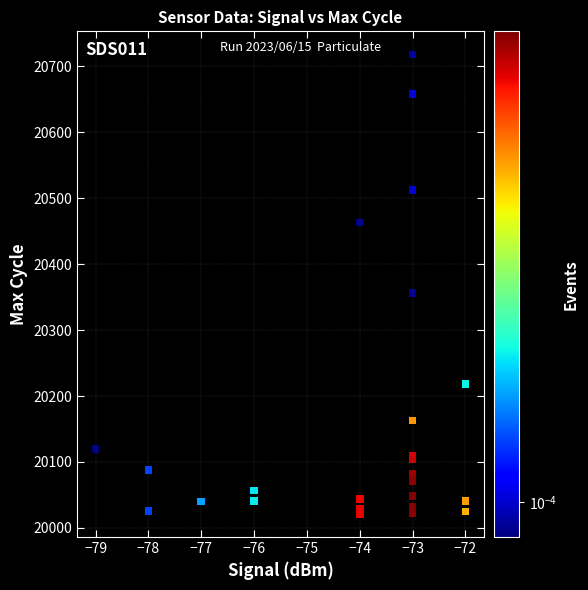

What Y value in the scatter plot is closest to 20369?

20356